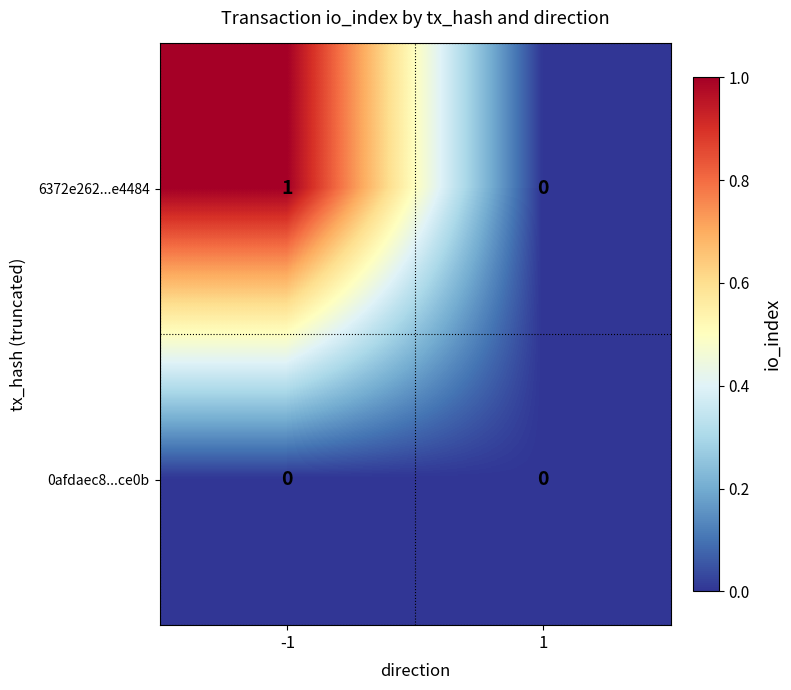

Which series has the largest range (max minus min)?

6372e262...e4484